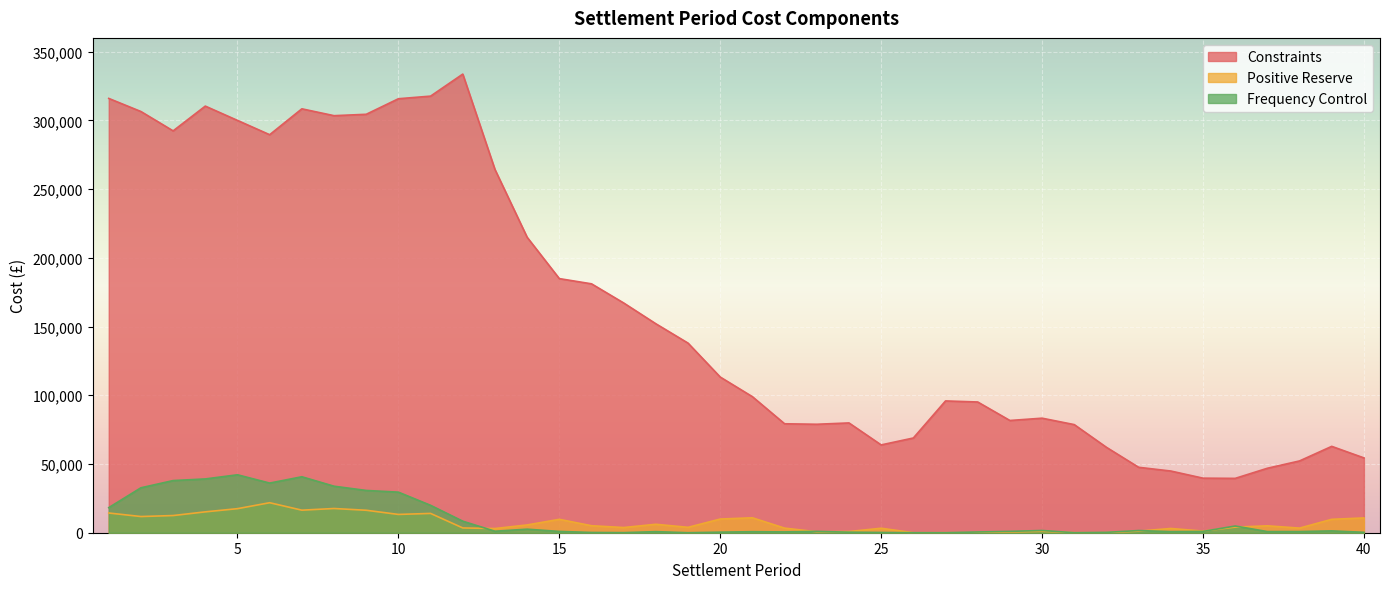

At which category does the chart reach its minimum across all series?

26